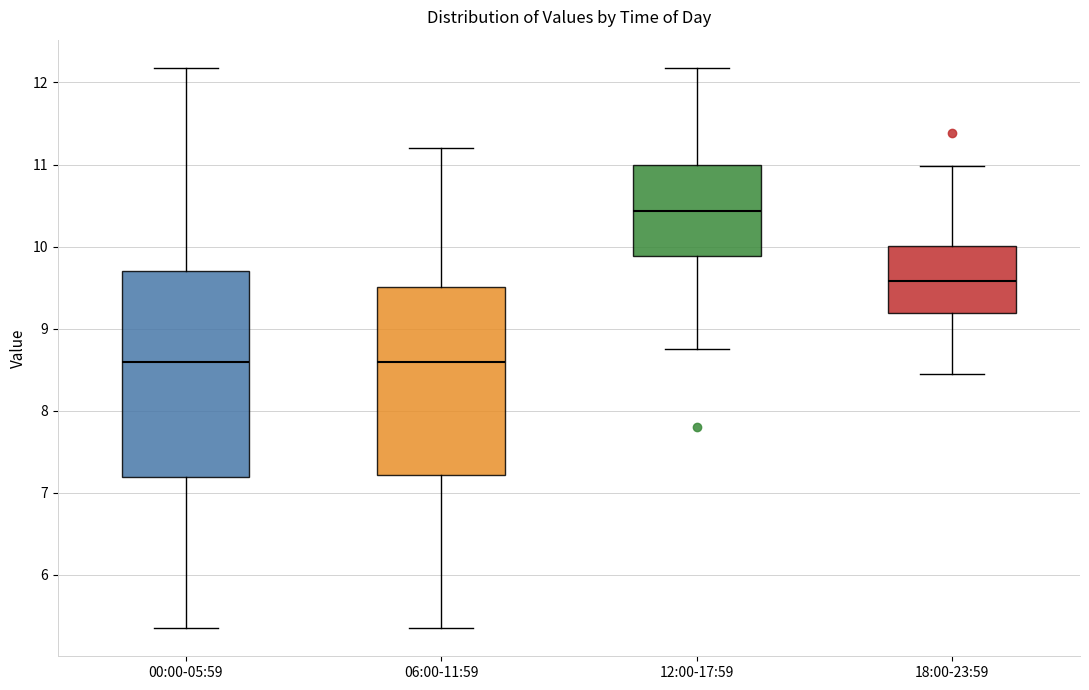

Reading left to right, read every box against the y-axis: the position of its median line, the range the box covers, and the ends of its whiskers. The values are not printed on the chart, so give them approximately, as read against the axis.

00:00-05:59: median 8.6, box 7.2 to 9.7, whiskers 5.4 to 12.2
06:00-11:59: median 8.6, box 7.2 to 9.5, whiskers 5.4 to 11.2
12:00-17:59: median 10.4, box 9.9 to 11.0, whiskers 8.8 to 12.2
18:00-23:59: median 9.6, box 9.2 to 10.0, whiskers 8.5 to 11.0